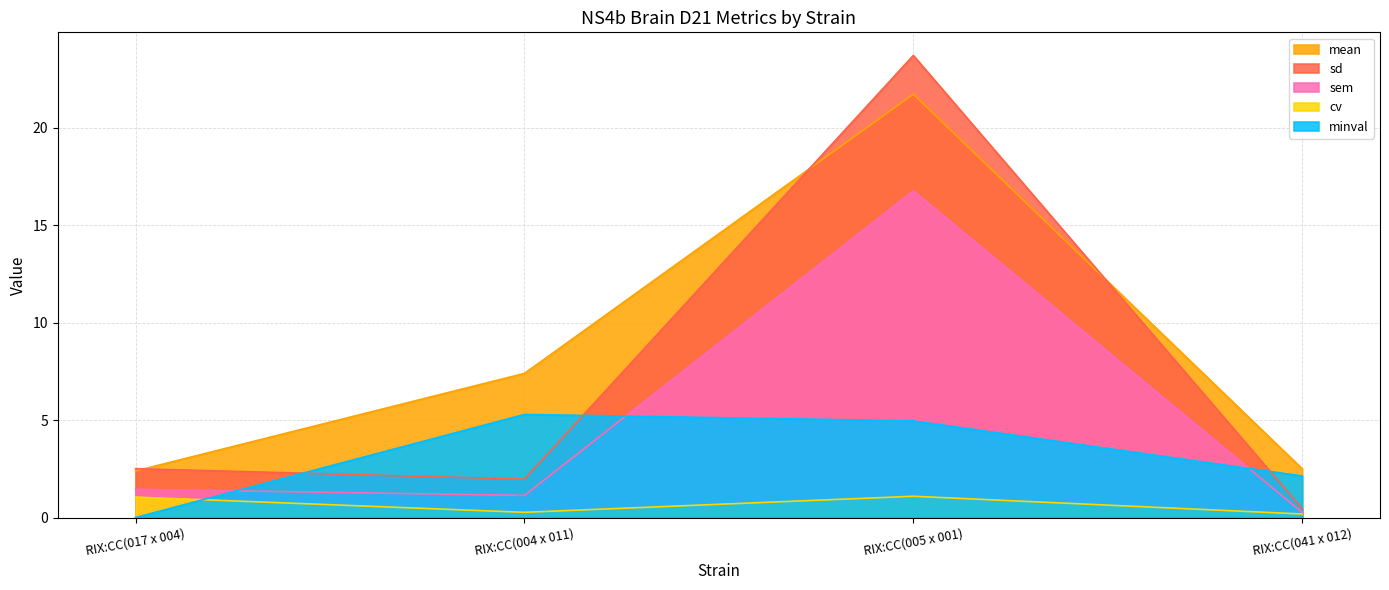

Which category has the lowest value in the sd series?

RIX:CC(041 x 012)